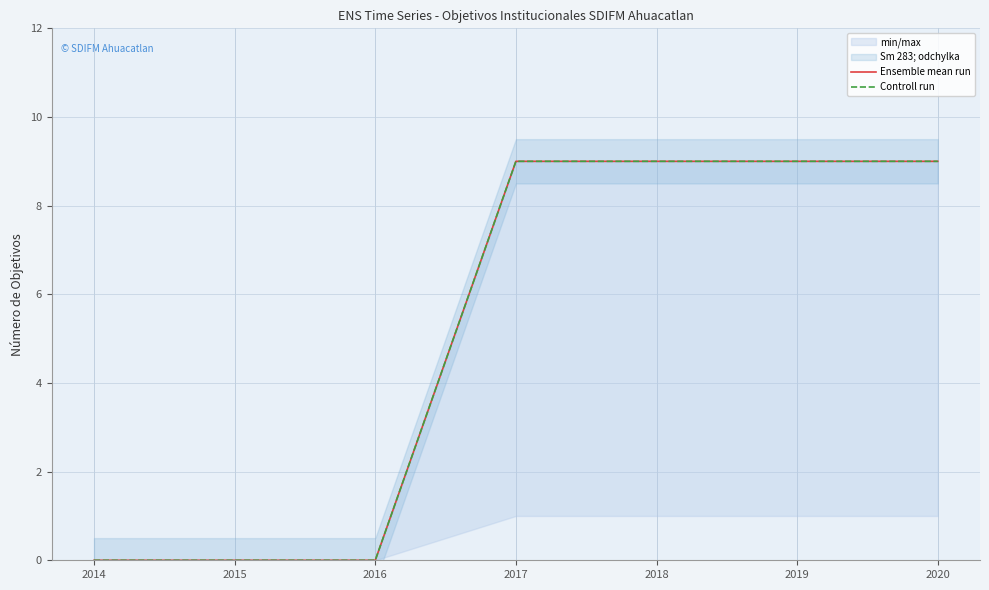

What is the difference between the second highest and second lowest values in the Ensemble mean run series?

9